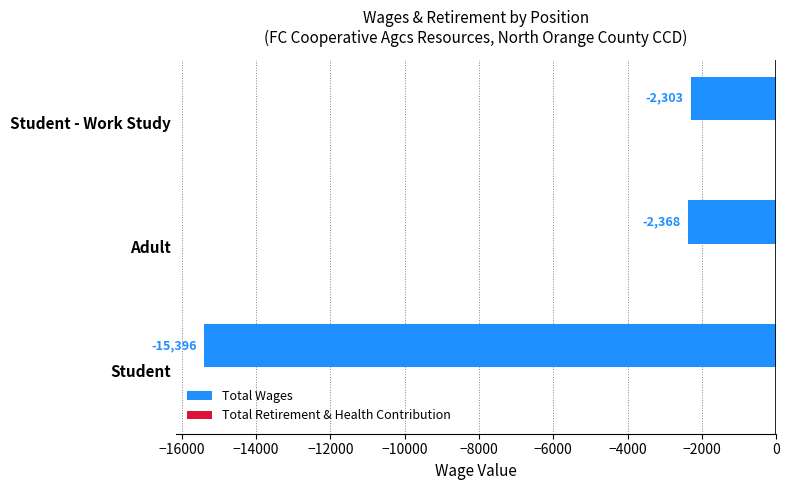

Reading bottom to top, extract all data points from this chart.

Student=-15396	Adult=-2368	Student - Work Study=-2303